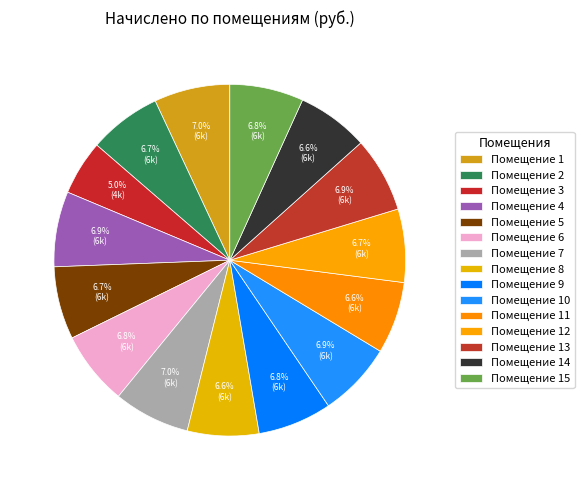

What is the smallest slice in the pie chart?

3